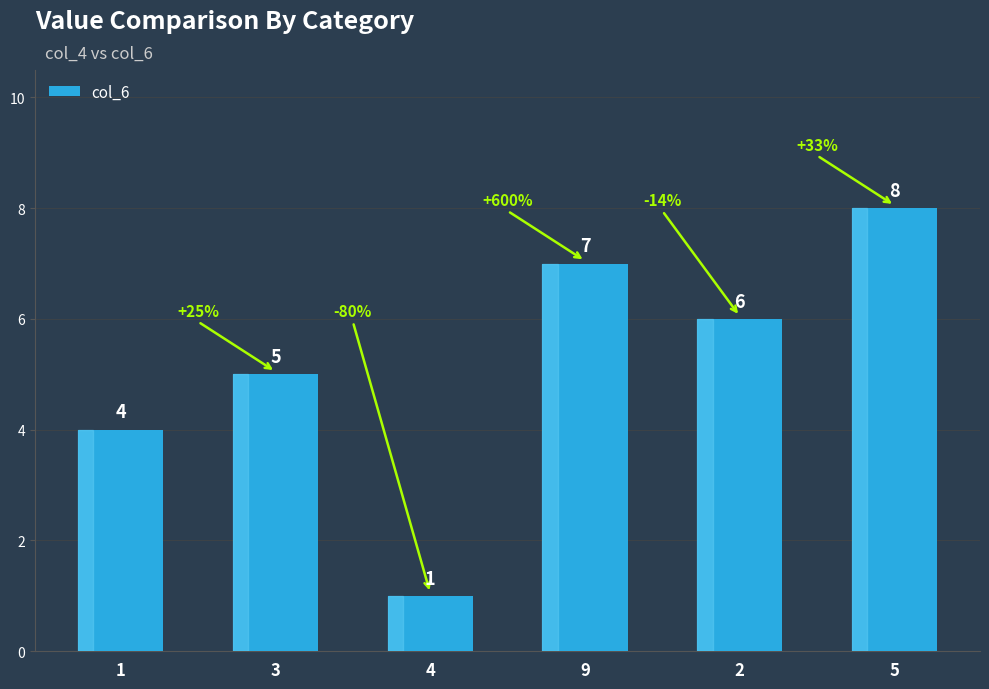

Which has a higher value, 9 or 1?

9